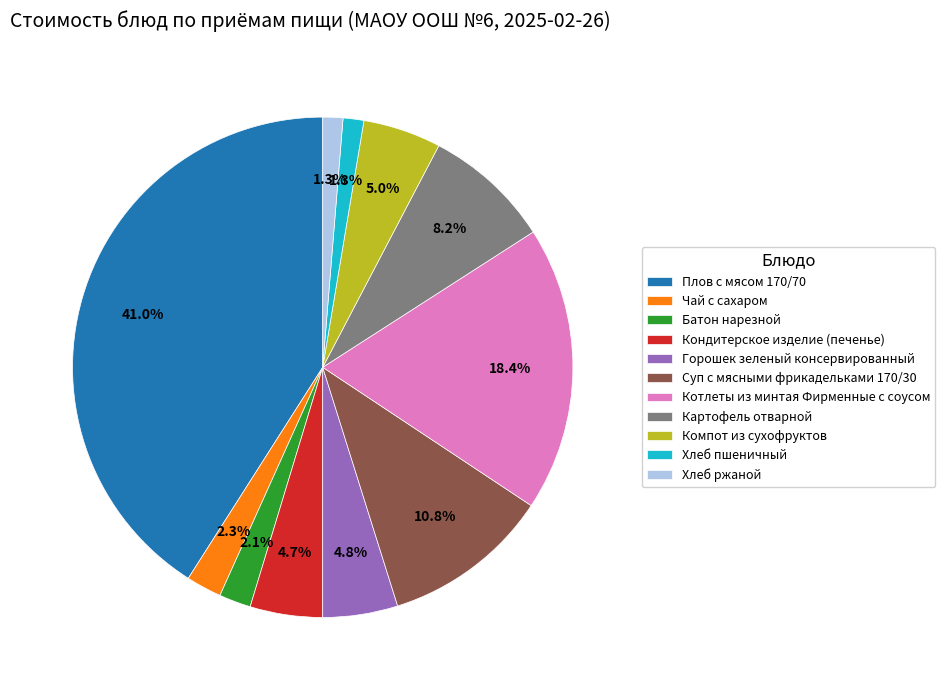

Count the number of slices in the pie.

11